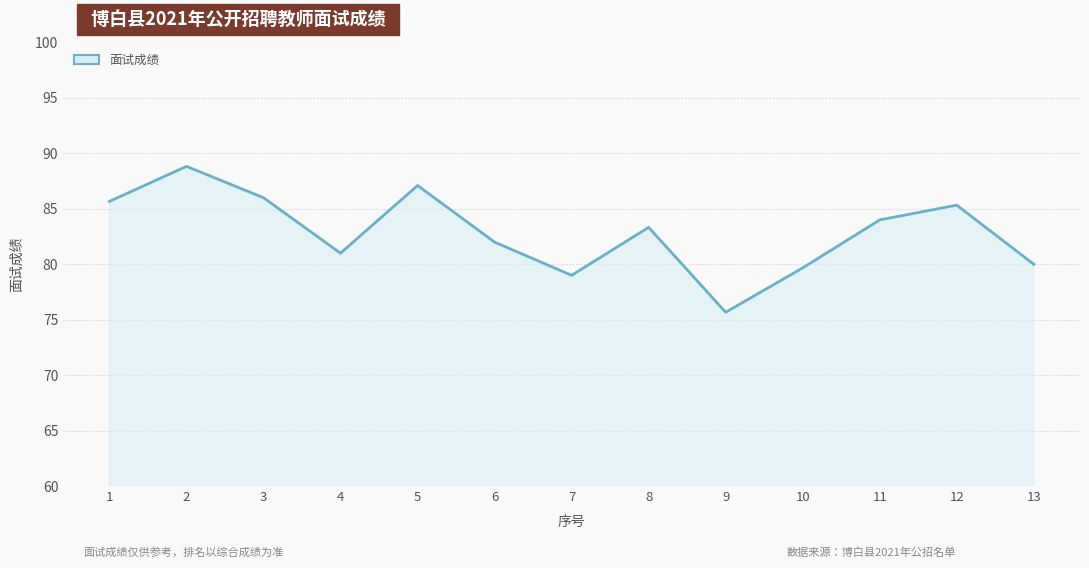

What is the ratio of the value at 7 to the value at 11?

0.9